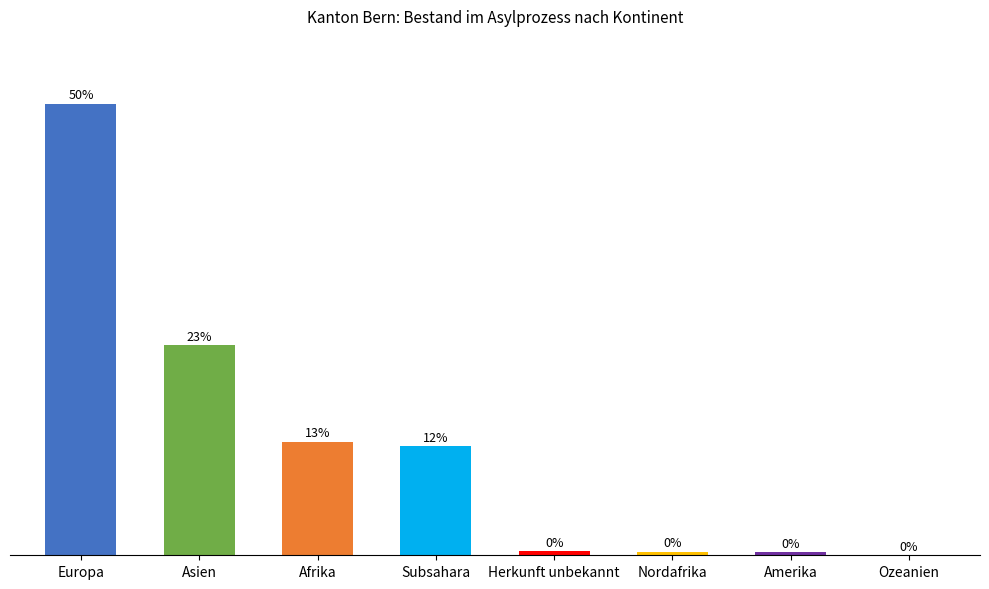

Which has a higher value, Asien or Ozeanien?

Asien